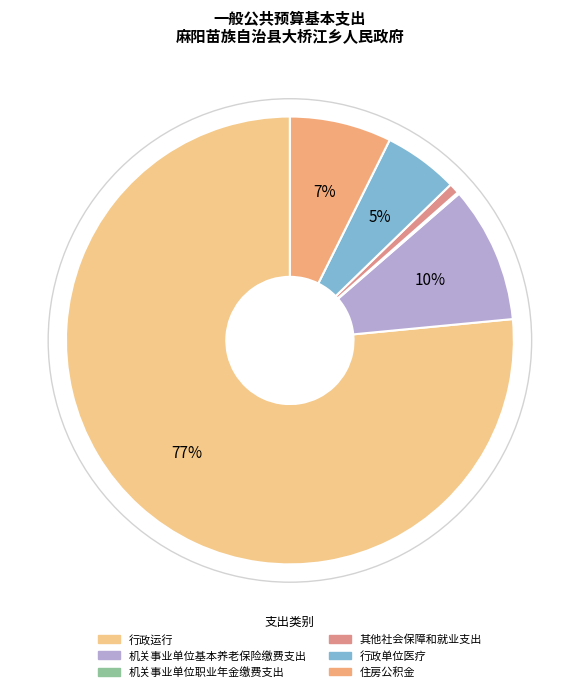

To the nearest percent, what is the difference between the largest and smallest slice percentages?

76%